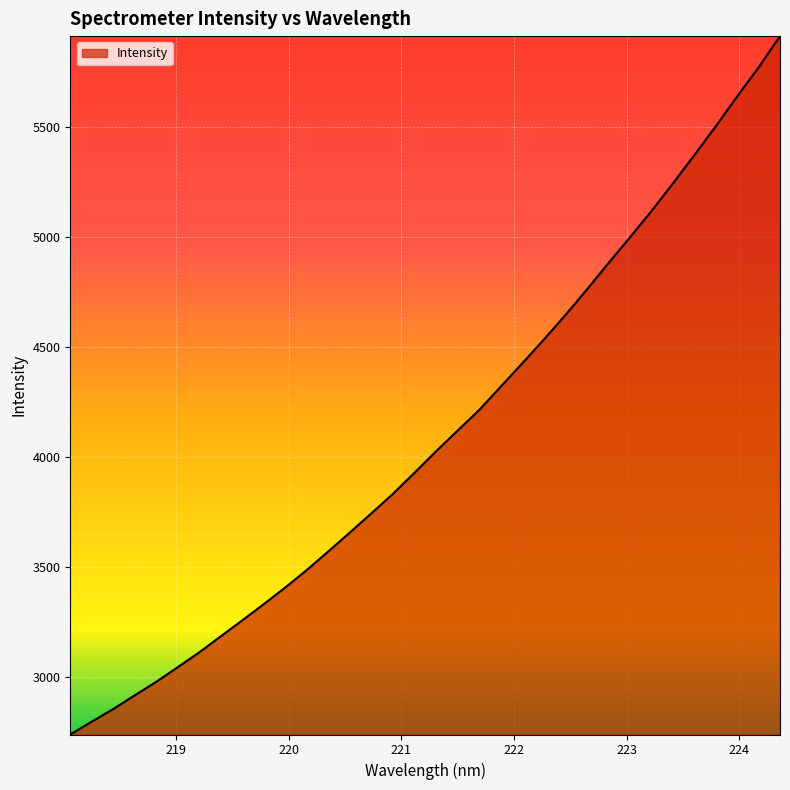

How many values are below 4025?

17